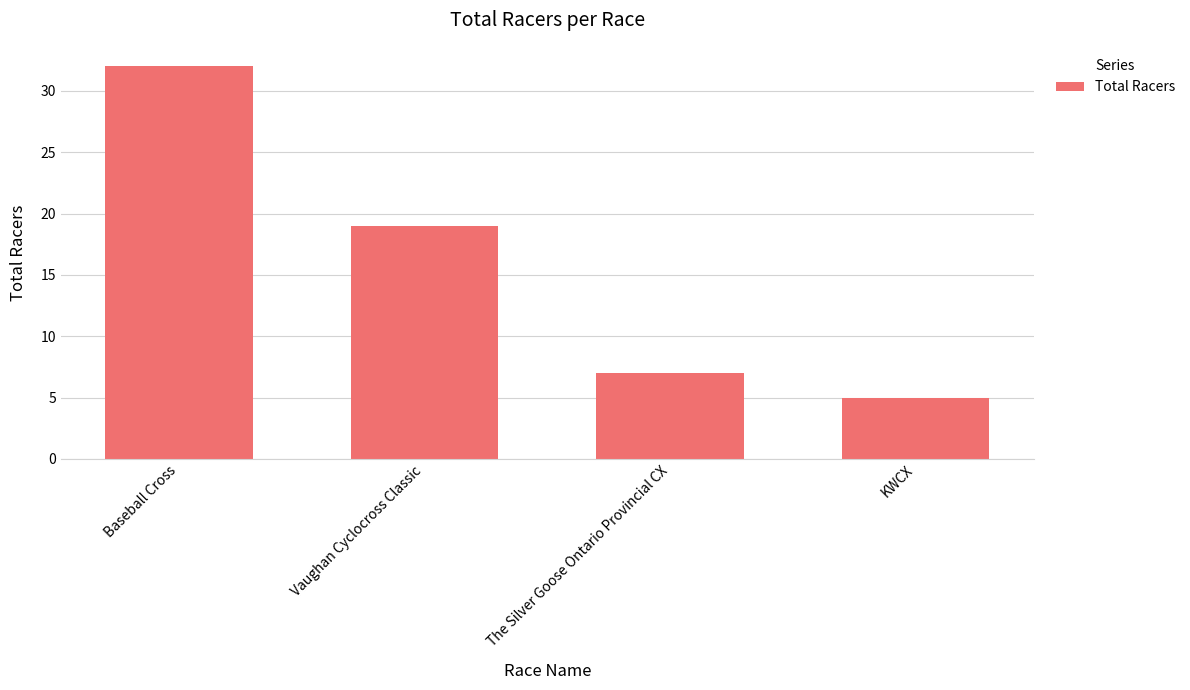

Reading left to right, transcribe all the data shown in this chart.

32	19	7	5